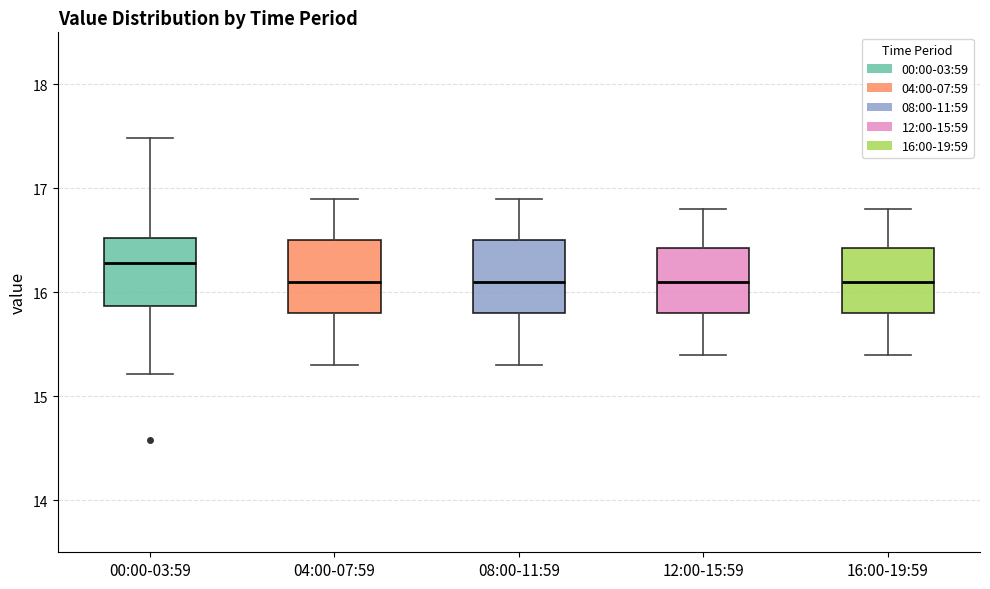

Reading left to right, read every box against the y-axis: the position of its median line, the range the box covers, and the ends of its whiskers. The values are not printed on the chart, so give them approximately, as read against the axis.

00:00-03:59: median 16.3, box 15.9 to 16.5, whiskers 15.2 to 17.5
04:00-07:59: median 16.1, box 15.8 to 16.5, whiskers 15.3 to 16.9
08:00-11:59: median 16.1, box 15.8 to 16.5, whiskers 15.3 to 16.9
12:00-15:59: median 16.1, box 15.8 to 16.4, whiskers 15.4 to 16.8
16:00-19:59: median 16.1, box 15.8 to 16.4, whiskers 15.4 to 16.8